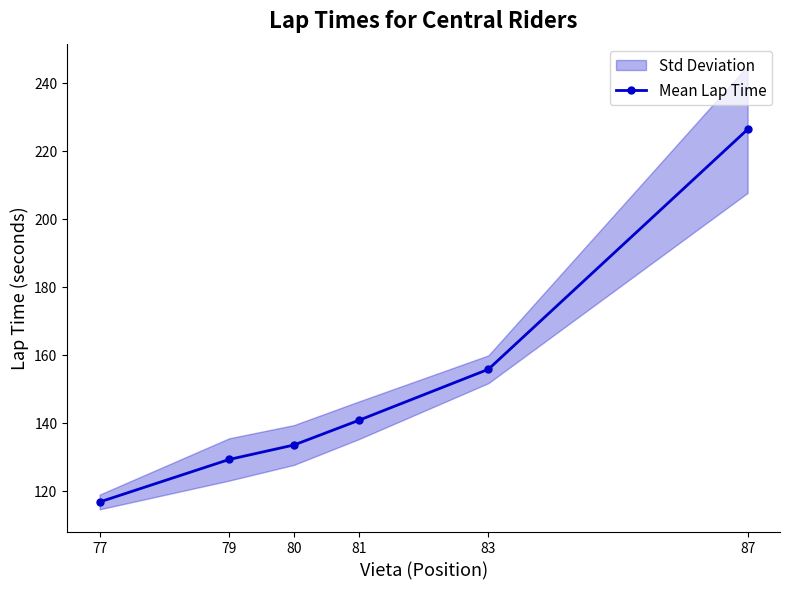

Rank the categories by value from lowest to highest.

77, 79, 80, 81, 83, 87